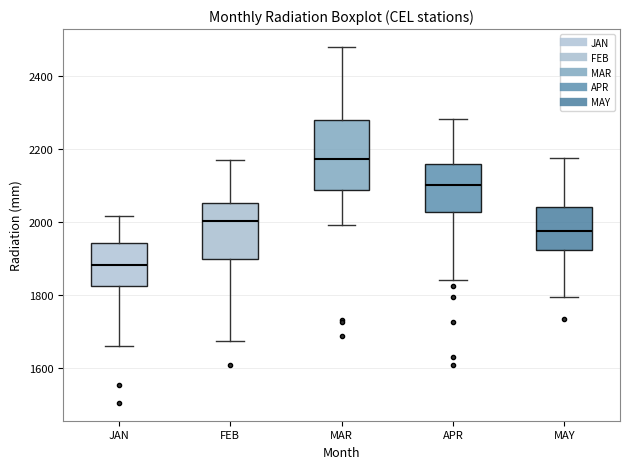

Which box's median line is the lowest?

JAN